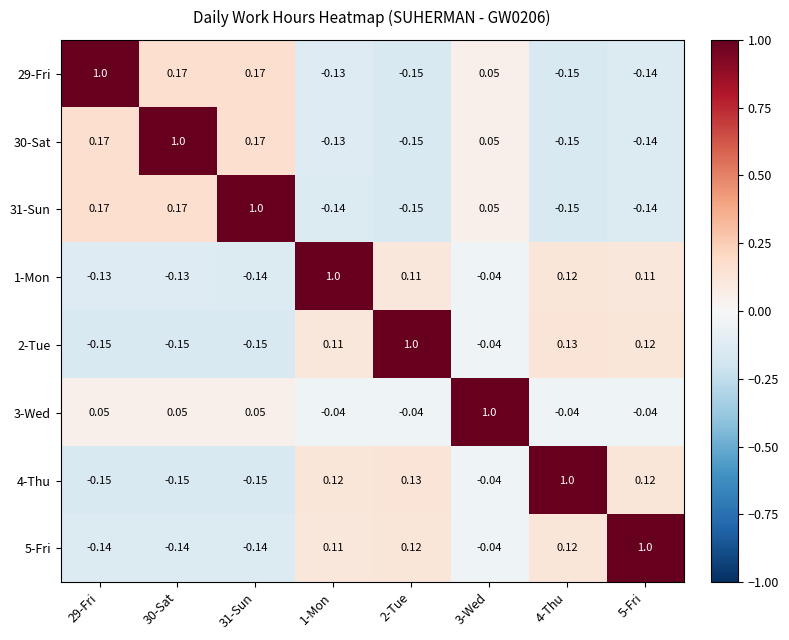

How many values in 3-Wed are below zero?

4